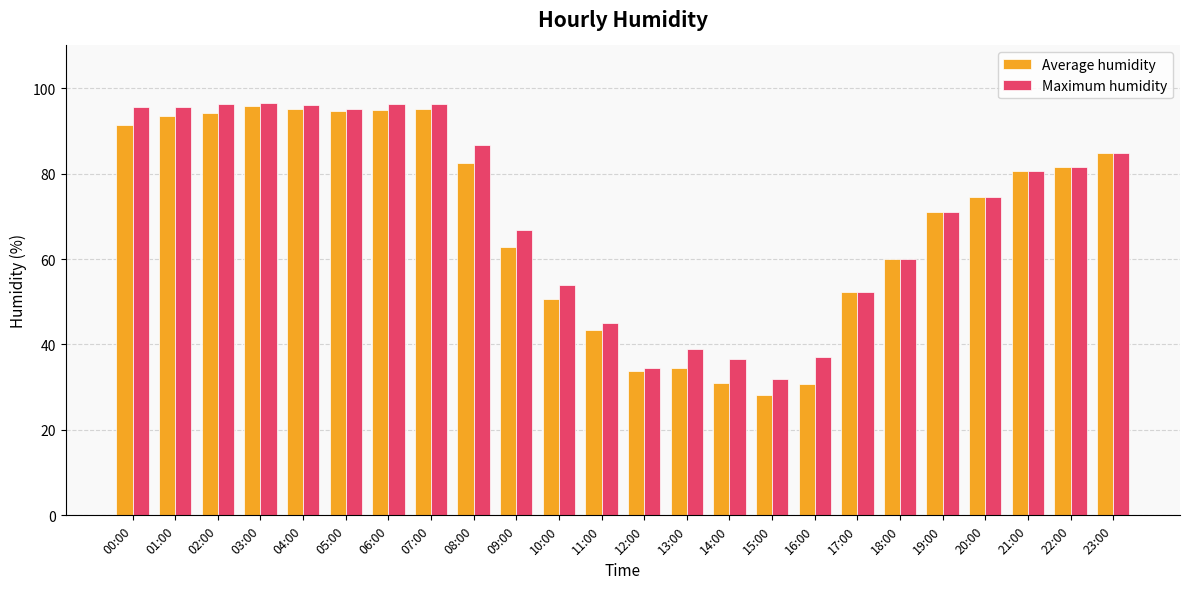

List the series in order of their overall mean, lowest first.

Average humidity, Maximum humidity